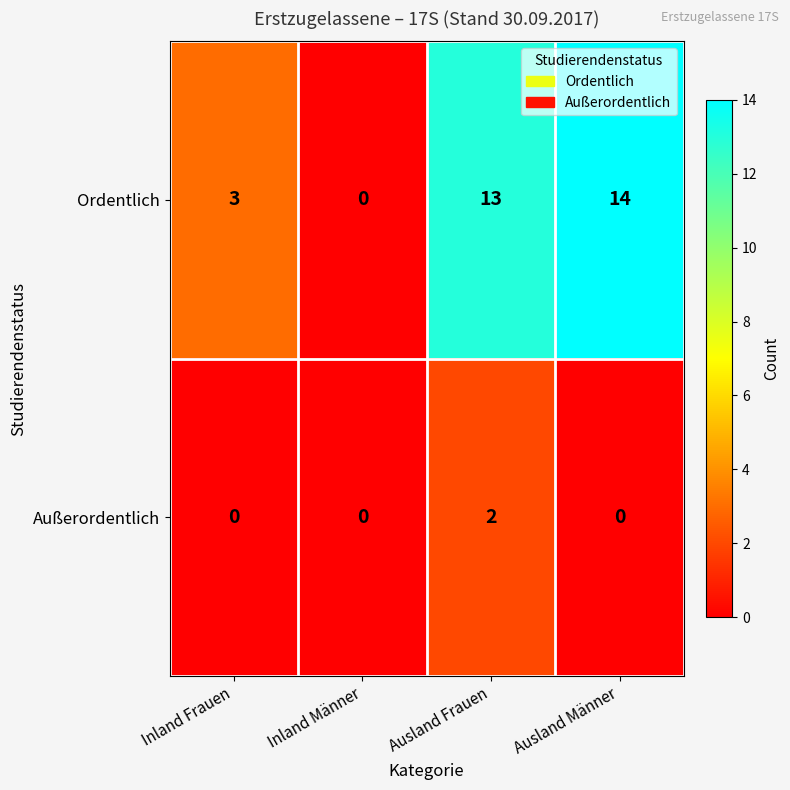

At which category is the sum across all series the highest?

Ausland Frauen